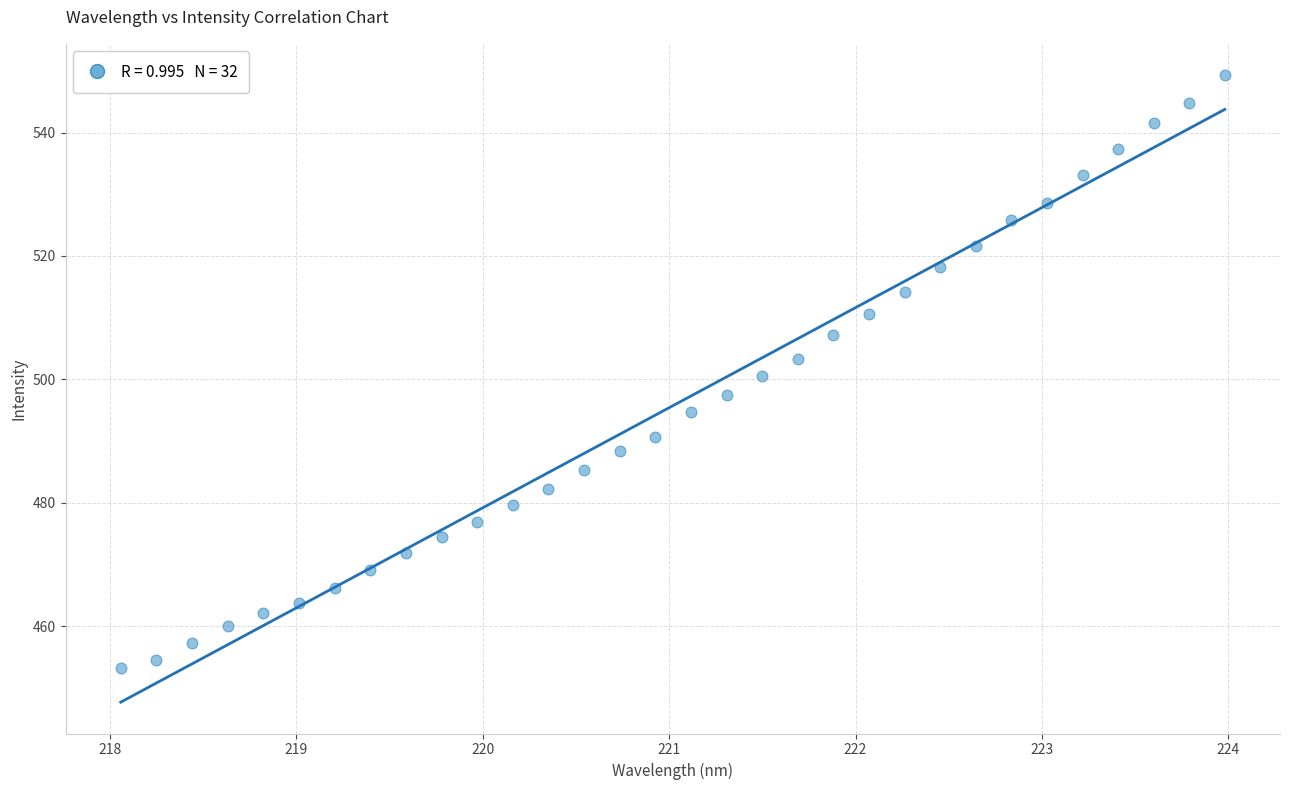

What is the range of X values (max minus min)?

5.9